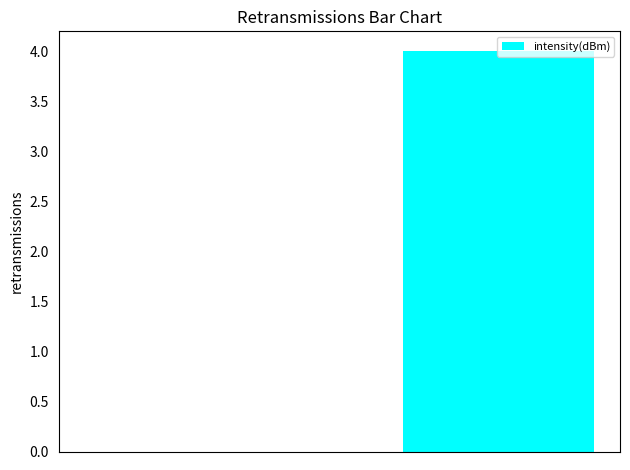

Reading right to left, transcribe all the data shown in this chart.

4	0